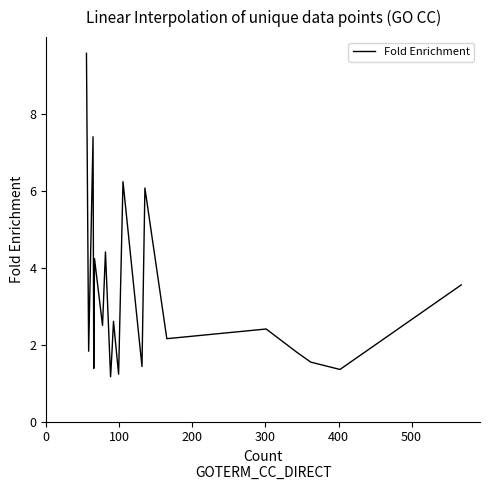

How many series are shown in this chart?

1